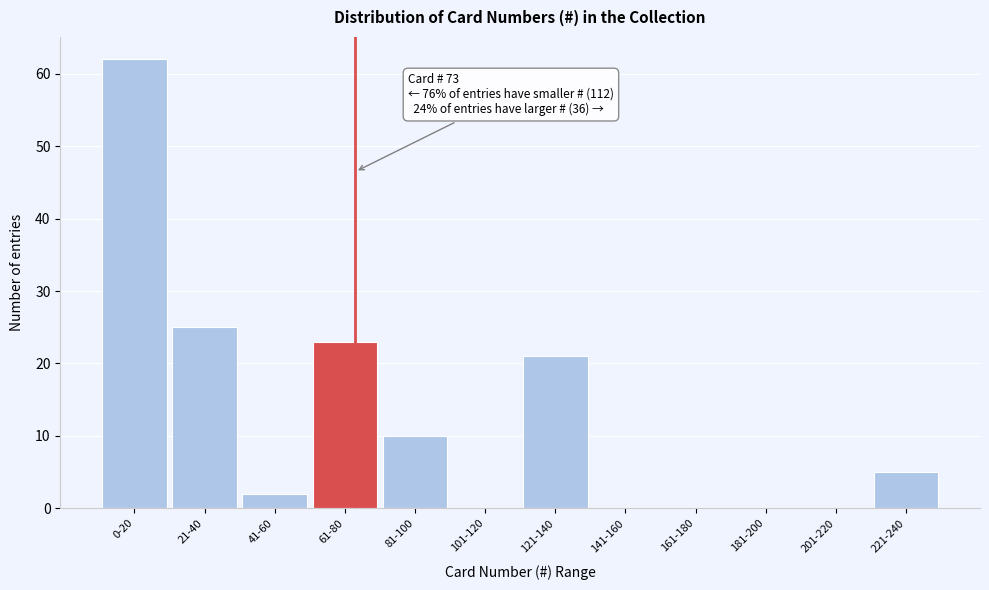

Reading left to right, list all the values displayed in this chart.

0-20=62	21-40=25	41-60=2	61-80=23	81-100=10	101-120=0	121-140=21	141-160=0	161-180=0	181-200=0	201-220=0	221-240=5